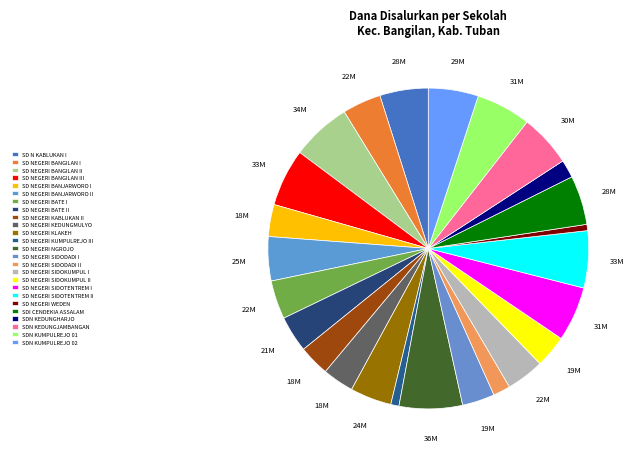

How many slices are in this pie chart?

25